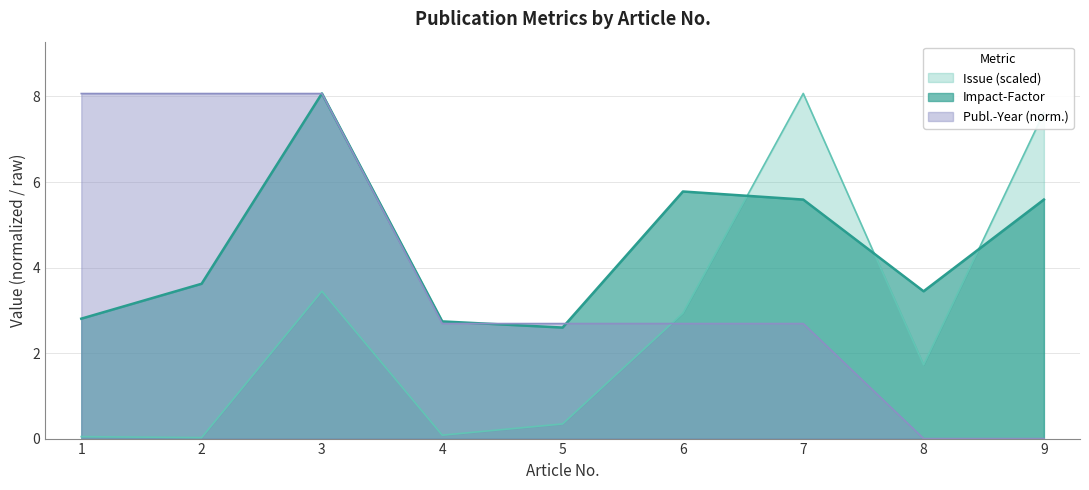

Which has a higher value, 6 or 5?

6